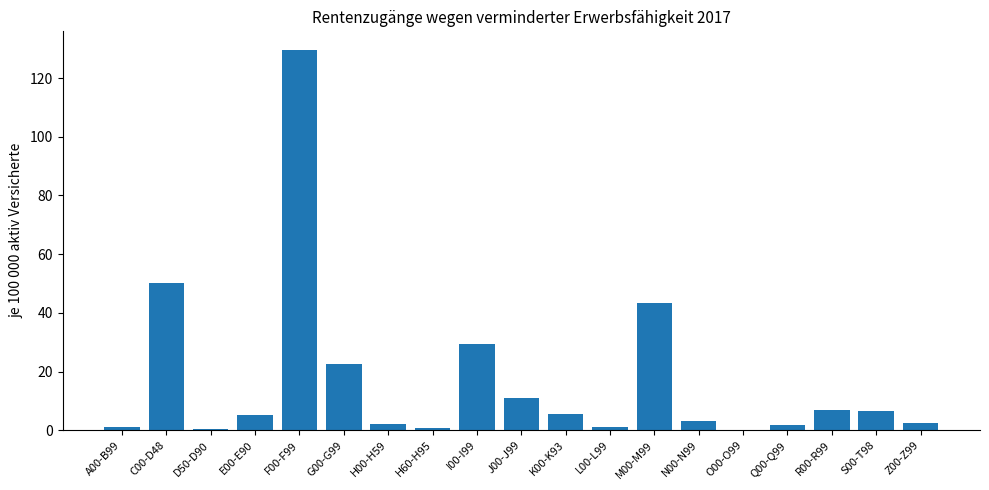

What is the change in value from E00-E90 to I00-I99?

+24.3